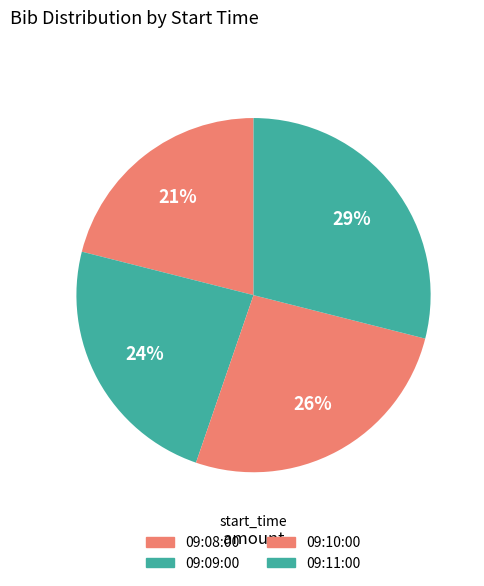

Combined, what portion of the pie is 09:10:00 and 09:09:00?

50.0%